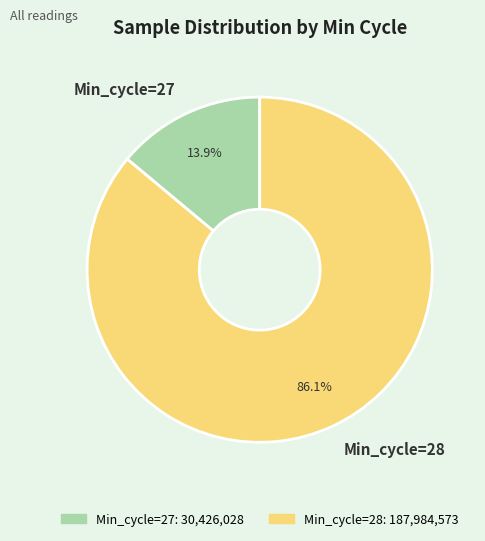

Is there any slice that represents more than half of the pie?

Yes